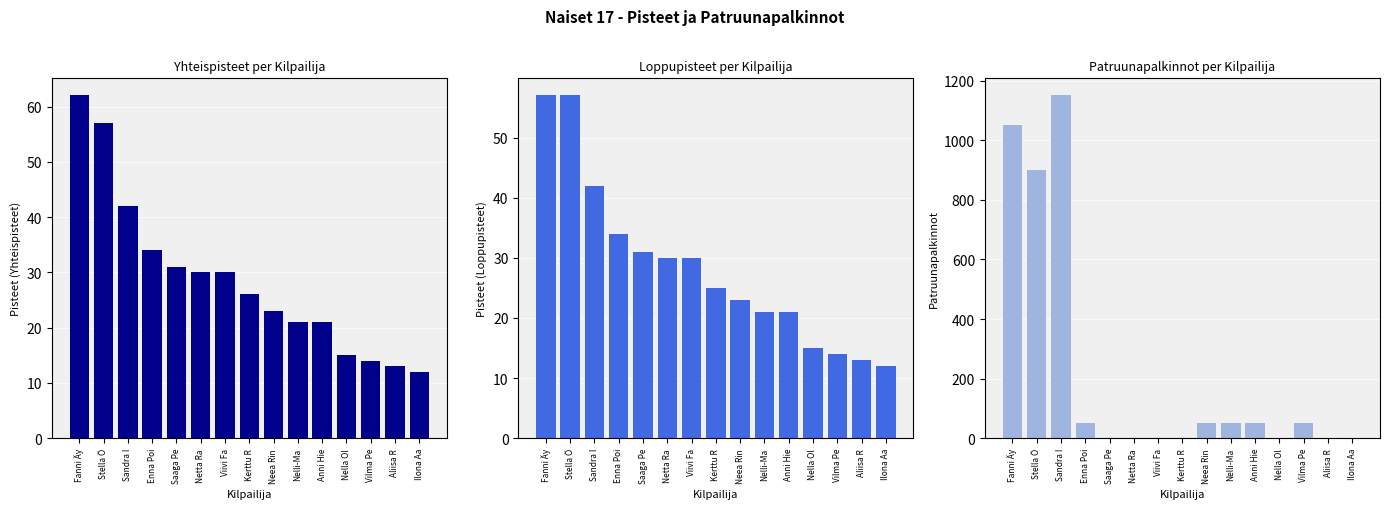

Which series has the largest total across all categories?

Patruunapalkinnot